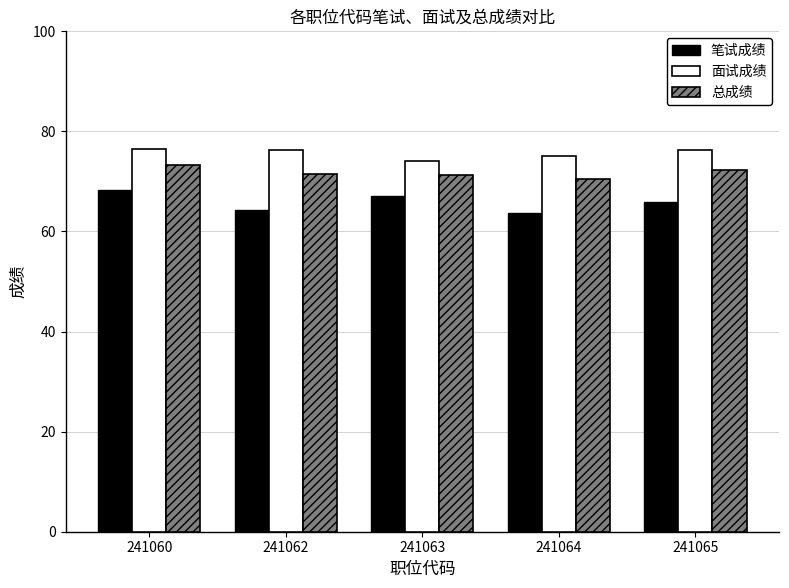

Read the 总成绩 value at 241064.

70.5